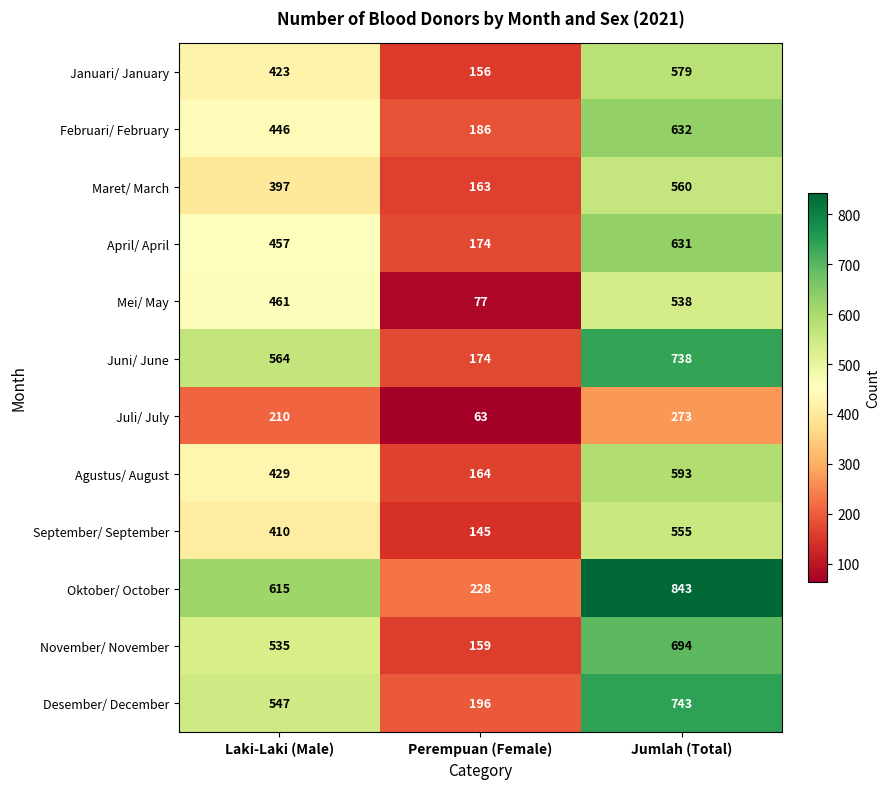

Which label corresponds to the smallest value in the chart?

Perempuan (Female)